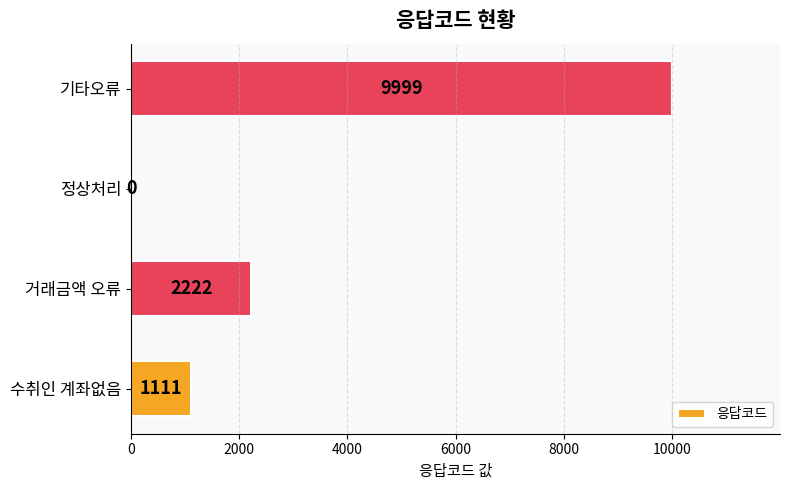

Which label corresponds to the largest value in the chart?

기타오류